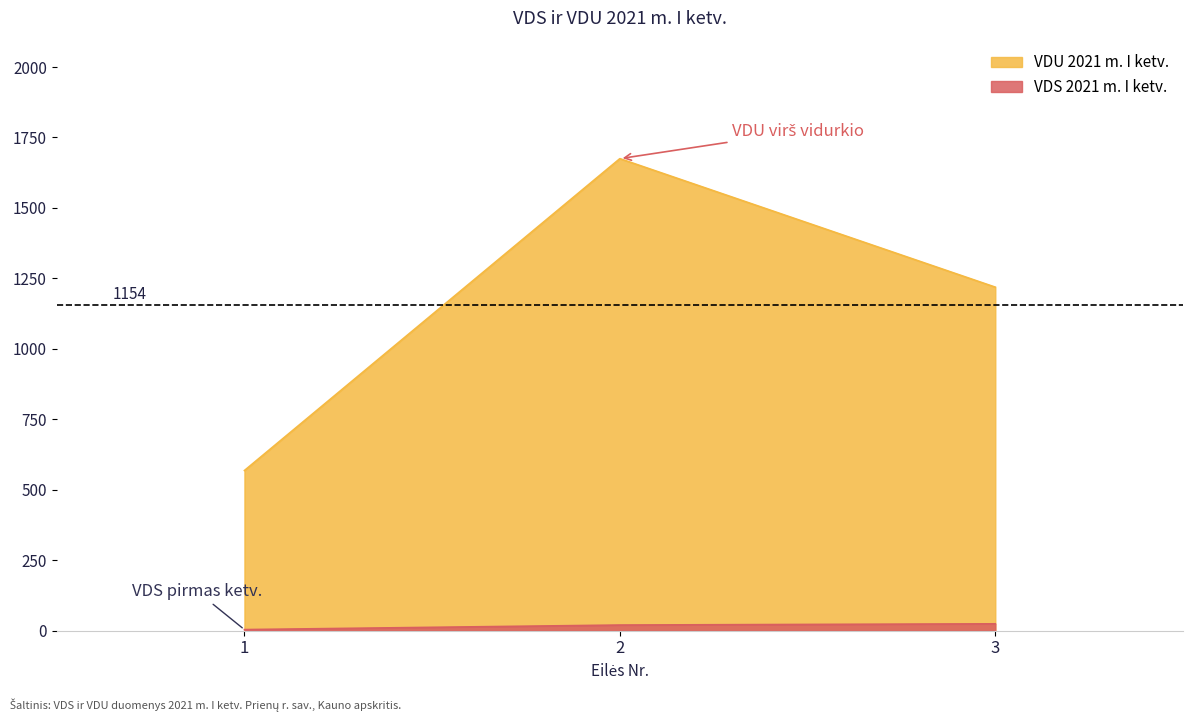

Reading right to left, extract all data points from this chart.

VDS 2021 m. I ketv.: 24.4	20.0	3.9
VDU 2021 m. I ketv.: 1219.0	1674.9	568.4